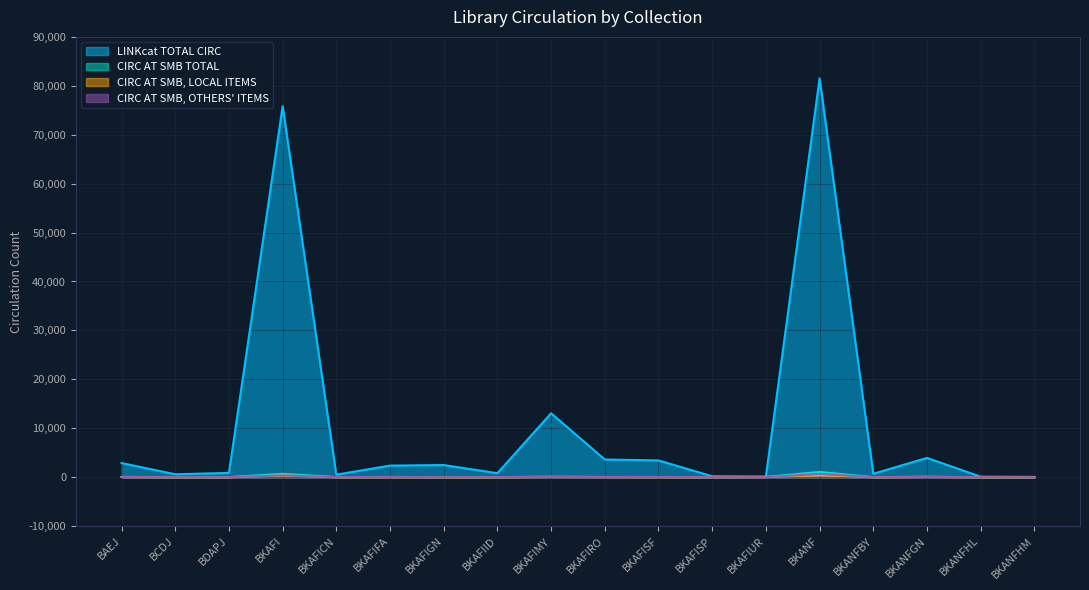

True or false: CIRC AT SMB ITEMS OWNED LOCALLY has a value of 17 at BKAFISP.

False